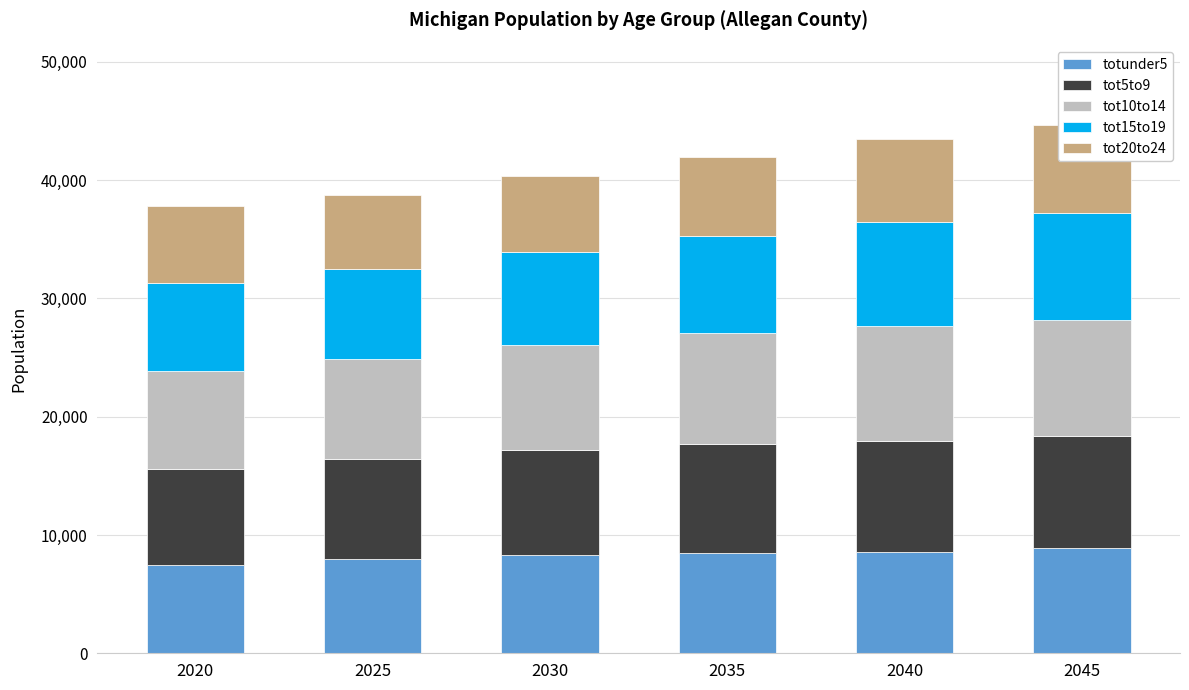

What is the maximum value for tot10to14?

9802.5